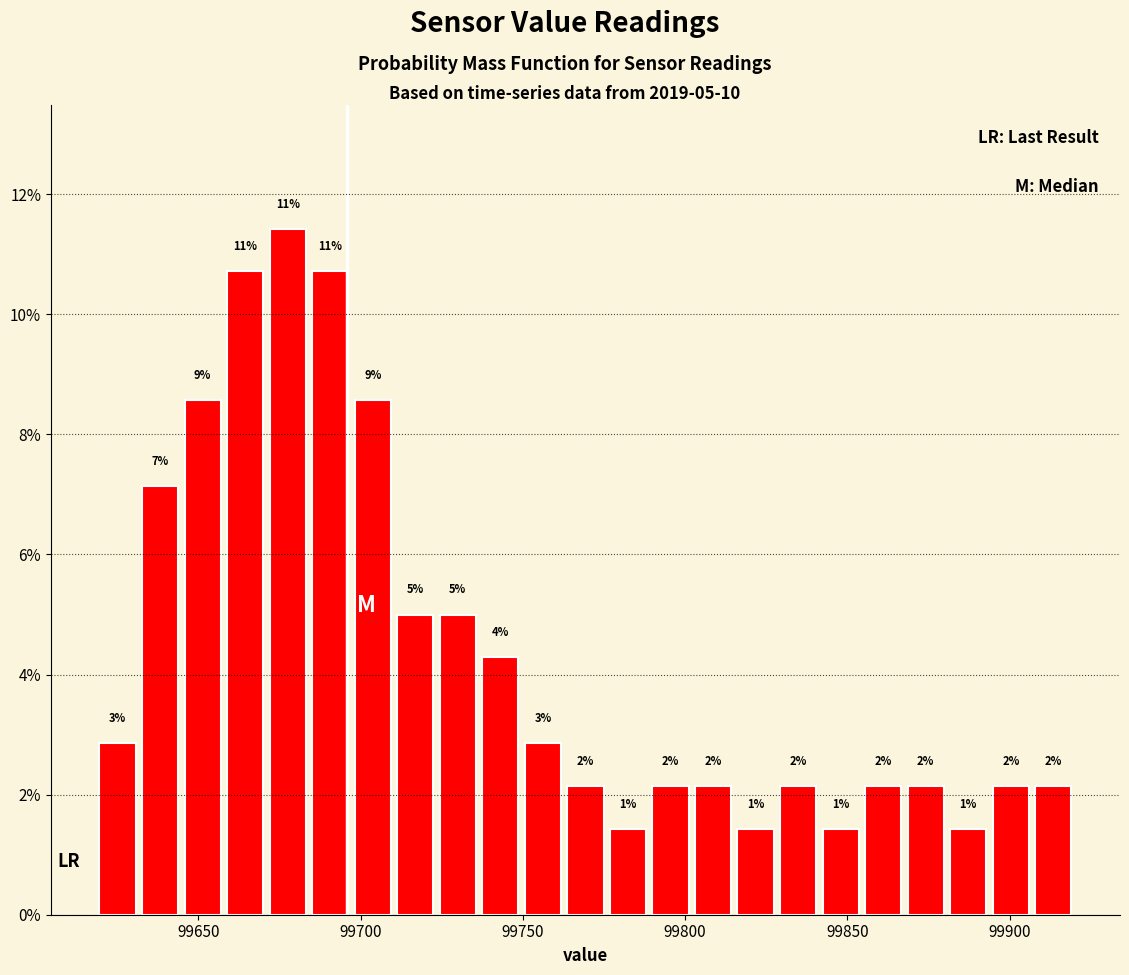

Around what value on the x-axis is the tallest bar? Give the approximate position of its centre, as read against the axis.

99680